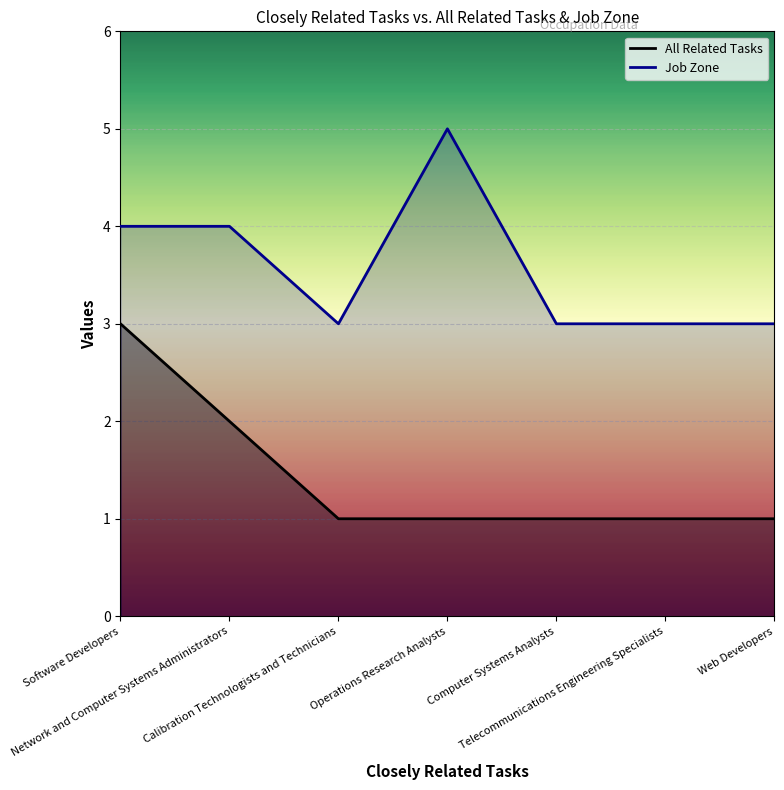

What is the average value of the All Related Tasks series?

1